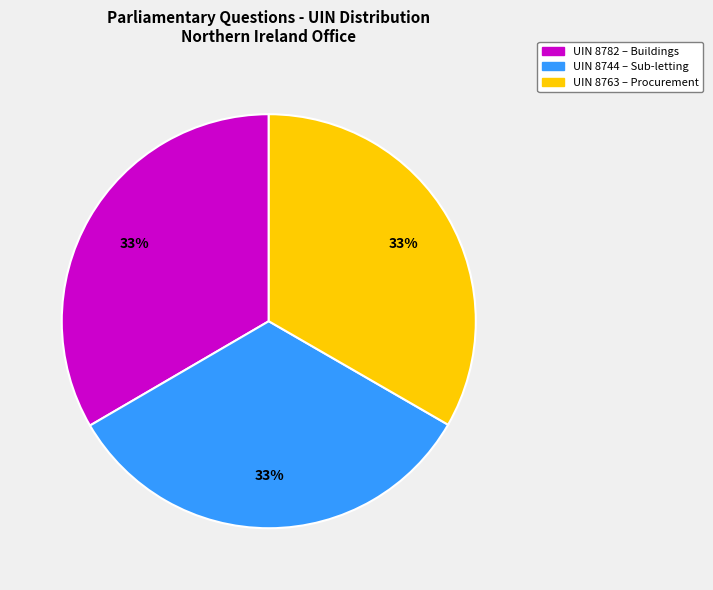

Is there any slice that represents more than half of the pie?

No